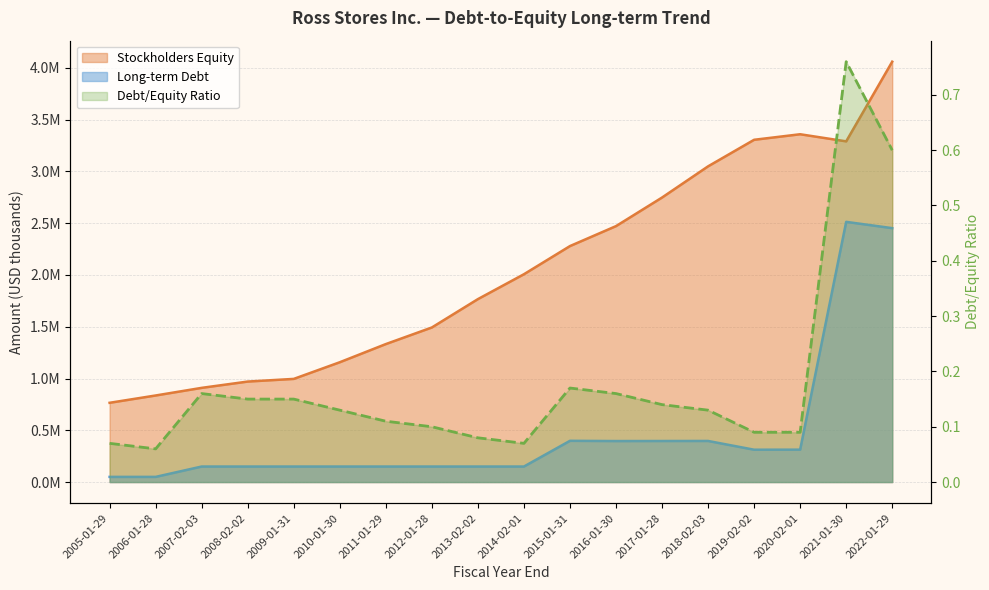

What is the average value?

0.2